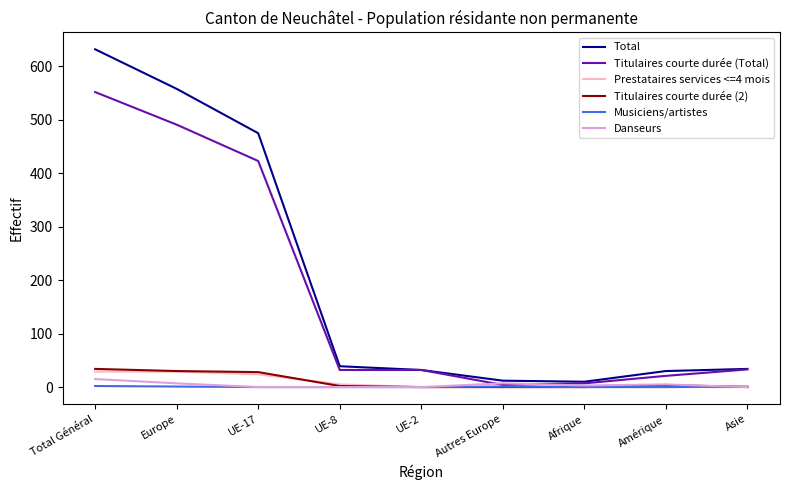

What is the sum of all Total values?

1822